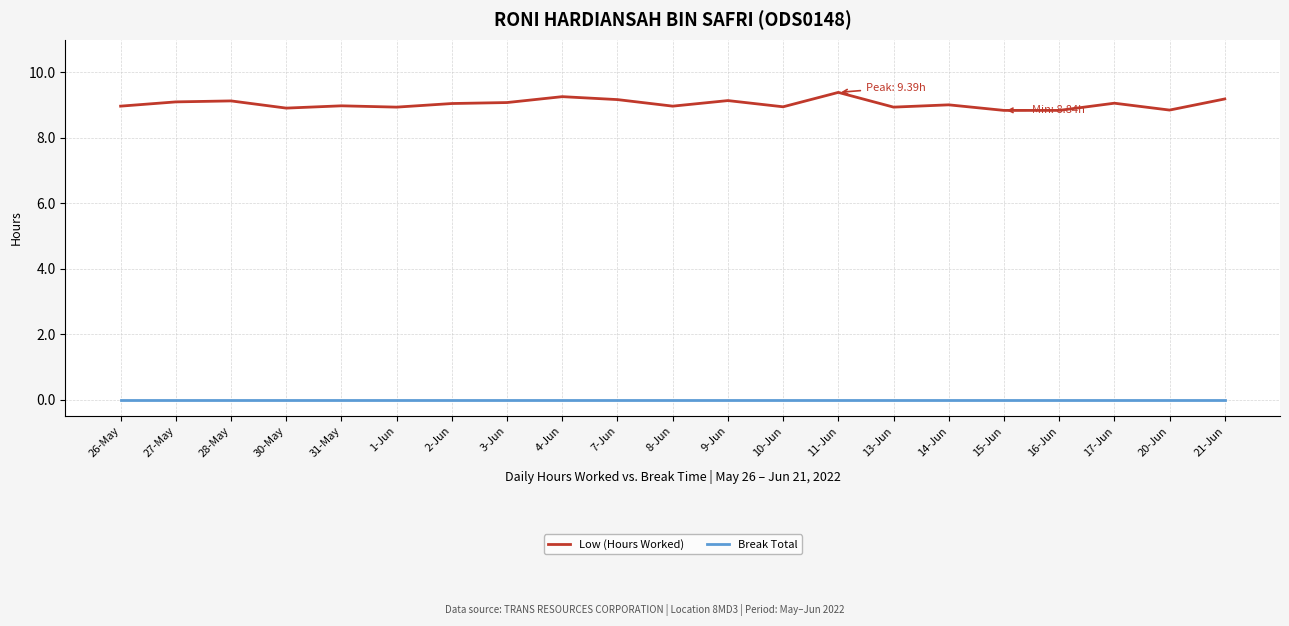

Which category has the highest value across all series?

11-Jun